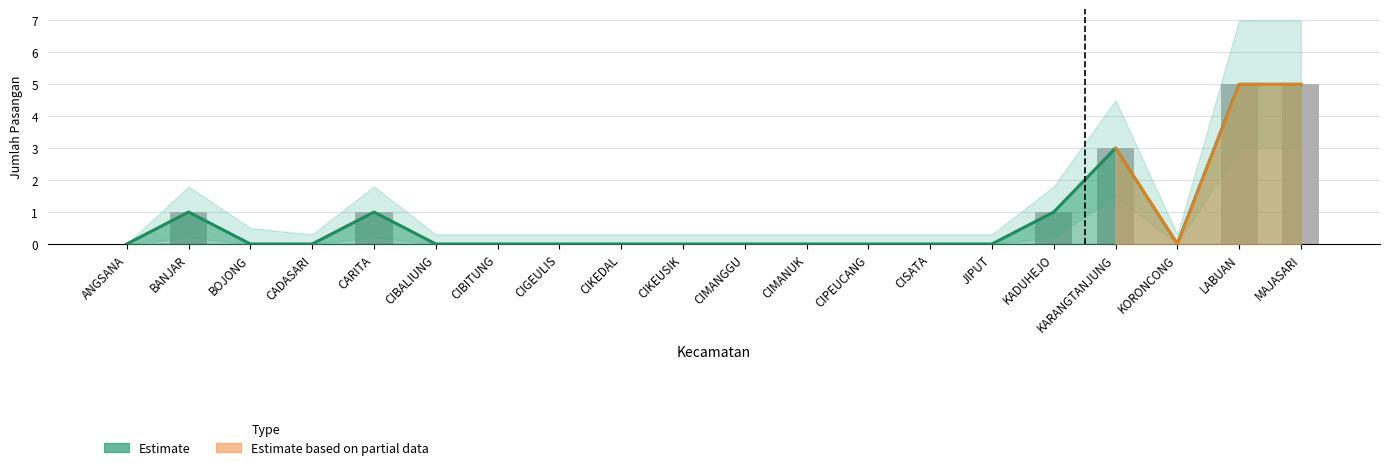

Is it true that the value at CIKEUSIK is 0?

True